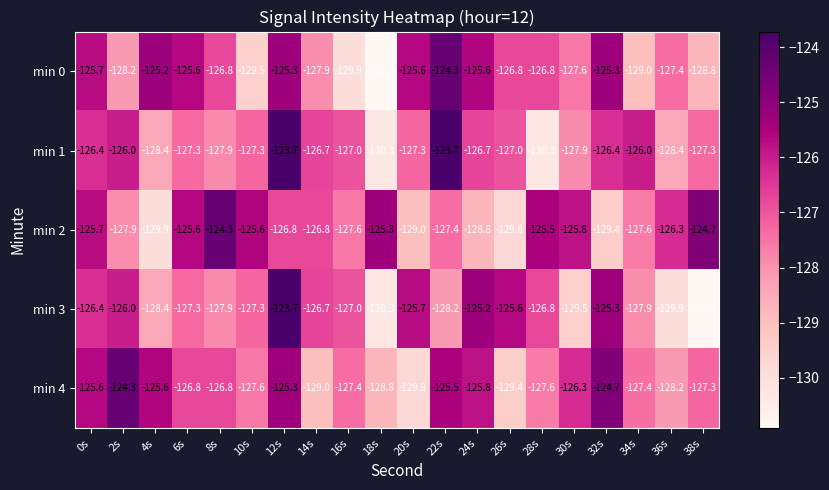

What is the average value of the min 4 series?

-127.0